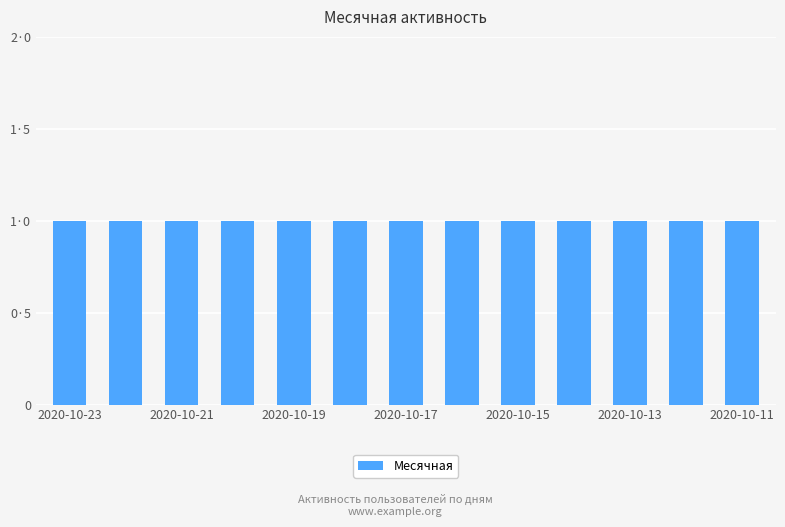

Which category has the lowest value across all series?

2020-10-23